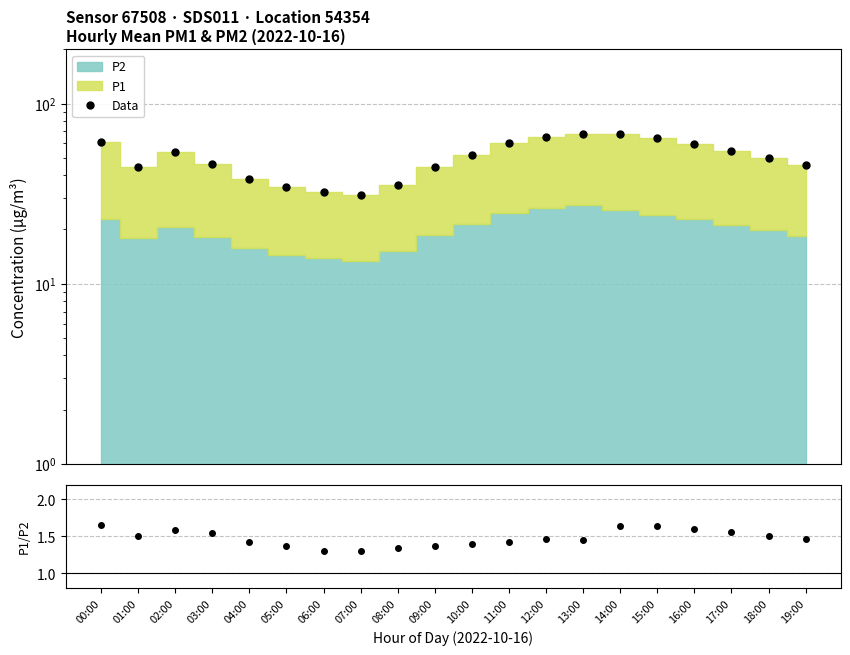

At which label does P1/P2 reach its minimum?

07:00